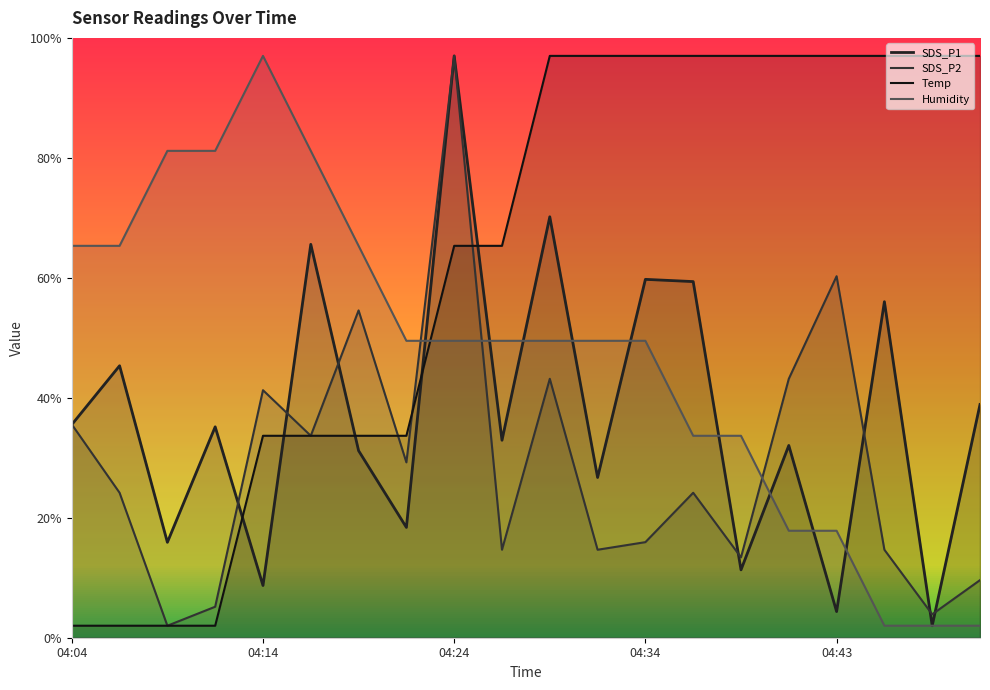

After their last crossing, which series has the higher values: Humidity or Temp?

Temp